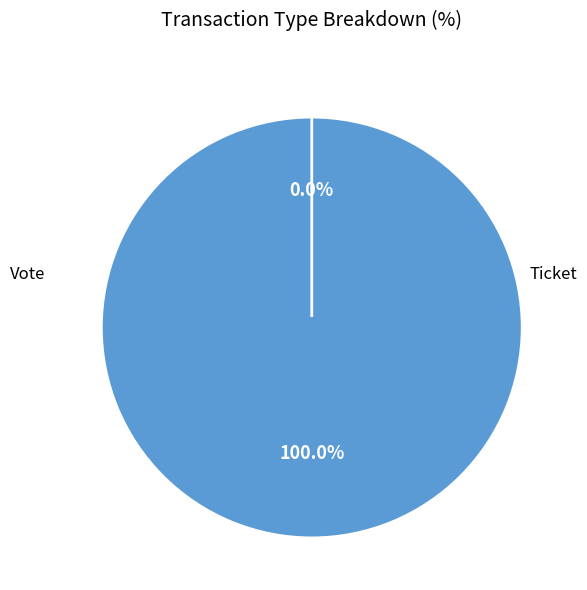

Combined, what portion of the pie is Vote and Ticket?

100.0%